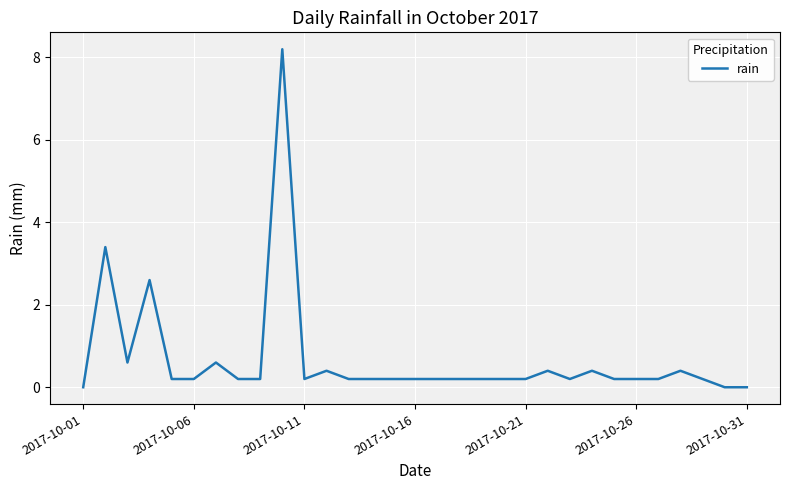

What is the difference between the second highest and minimum values?

3.4